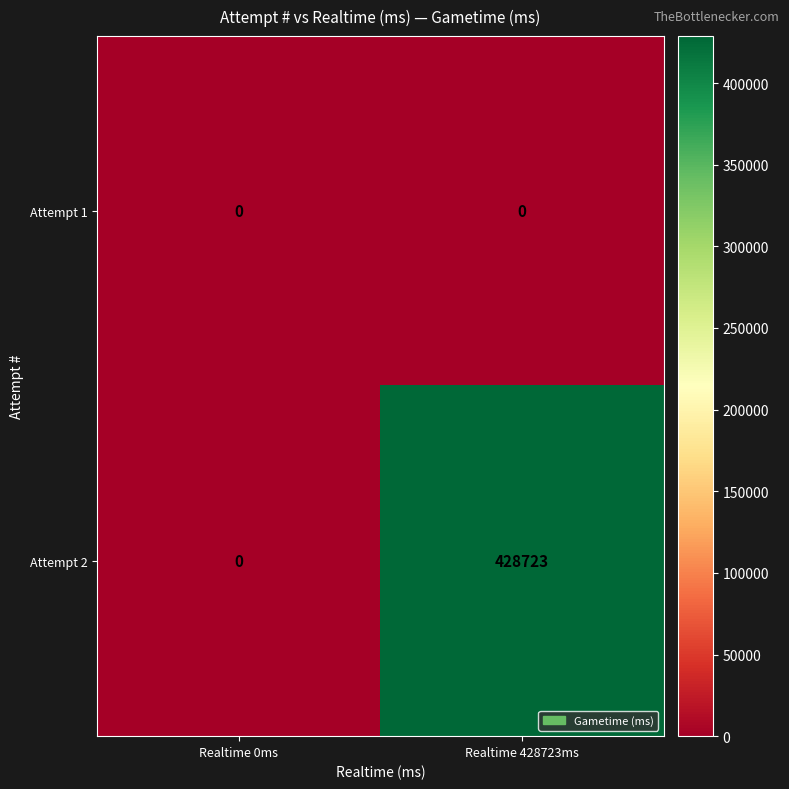

What value does the Attempt 2 series have at Realtime 428723ms?

428723